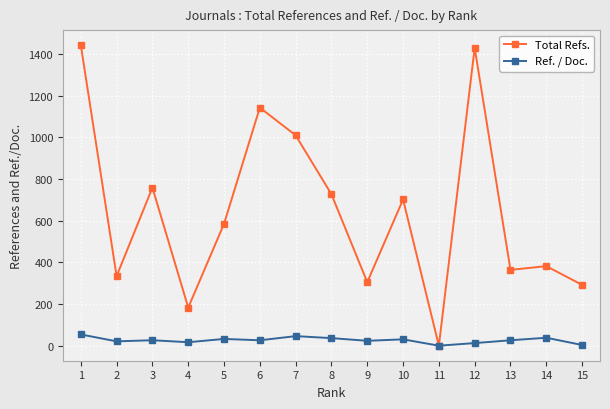

At 5, list the series in order from smallest to largest.

Ref. / Doc., Total Refs.